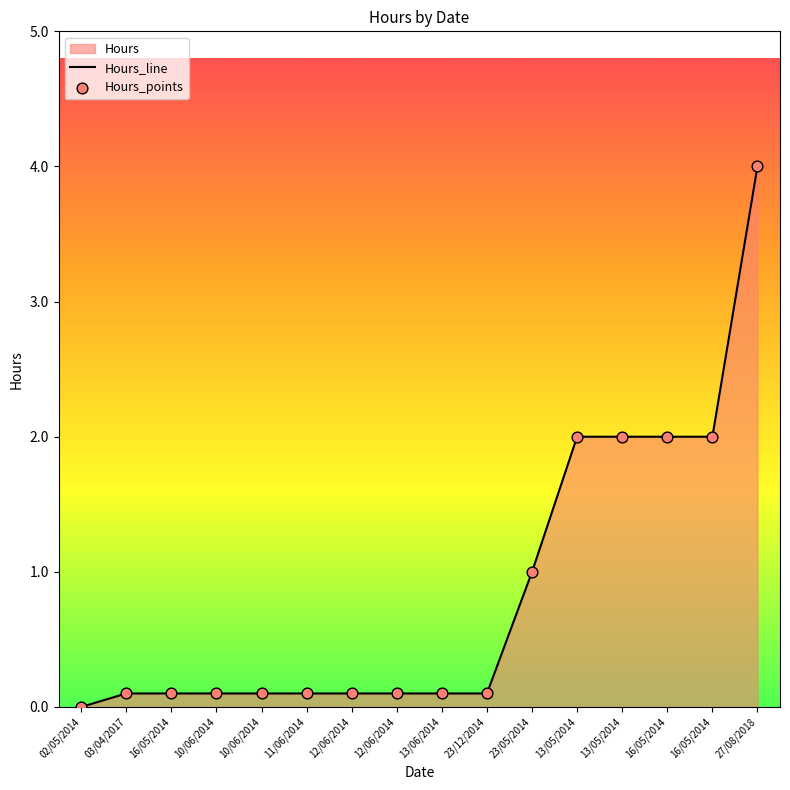

What is the change in value from 16/05/2014 to 27/08/2018?

+2.0